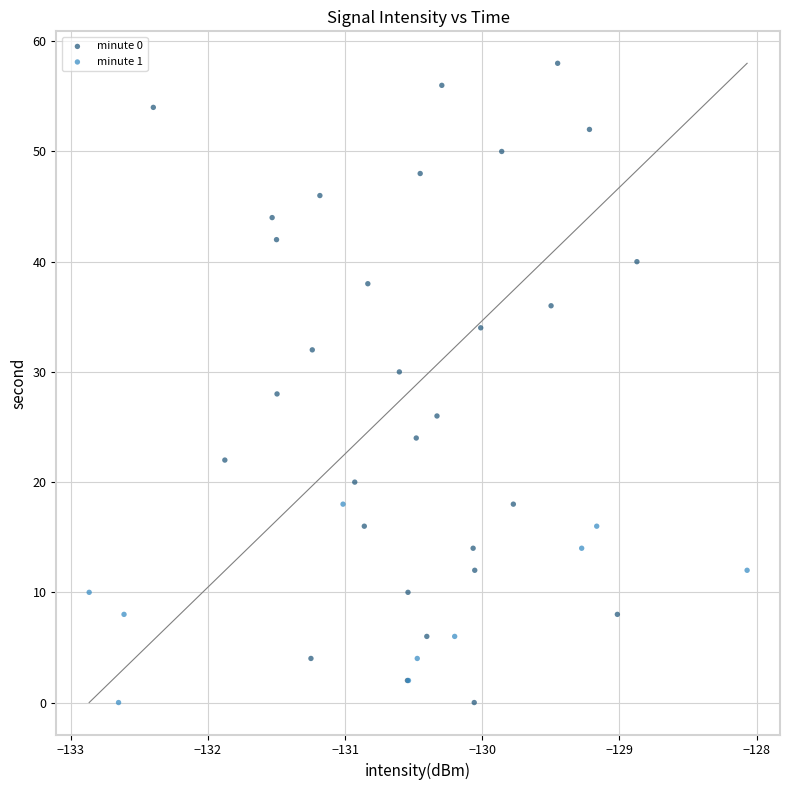

Which series reaches the maximum Y coordinate?

minute 0